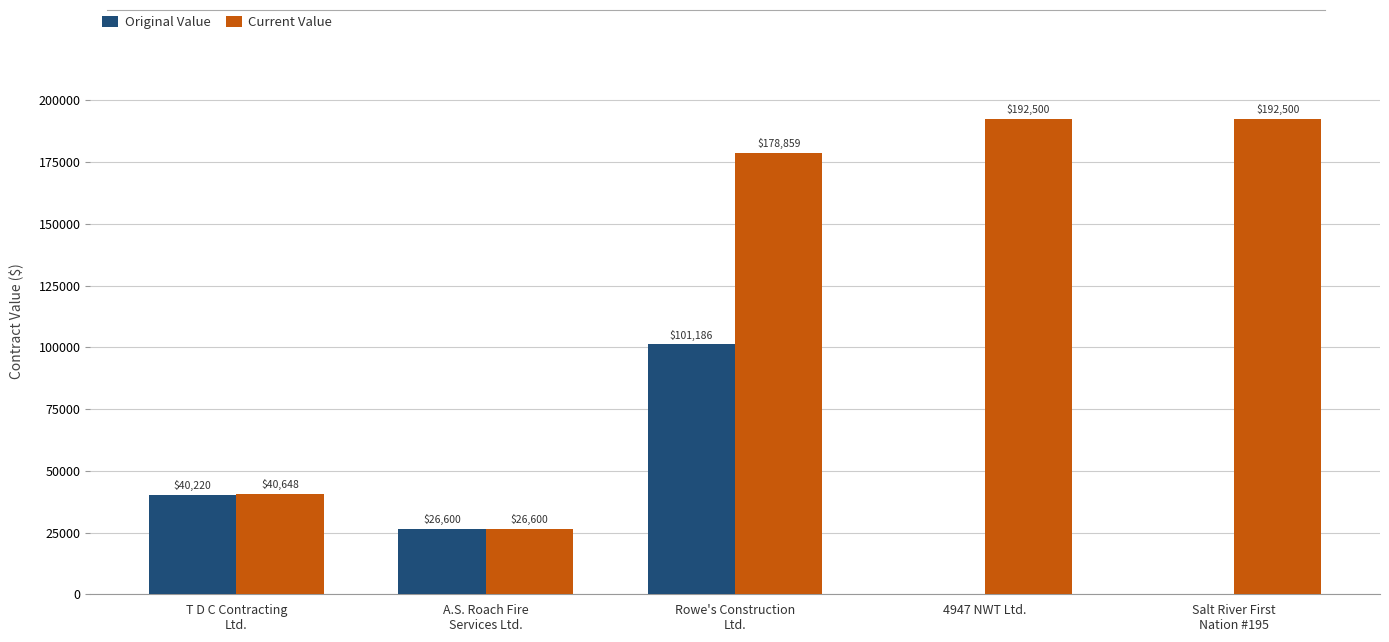

How many series are shown in this chart?

2